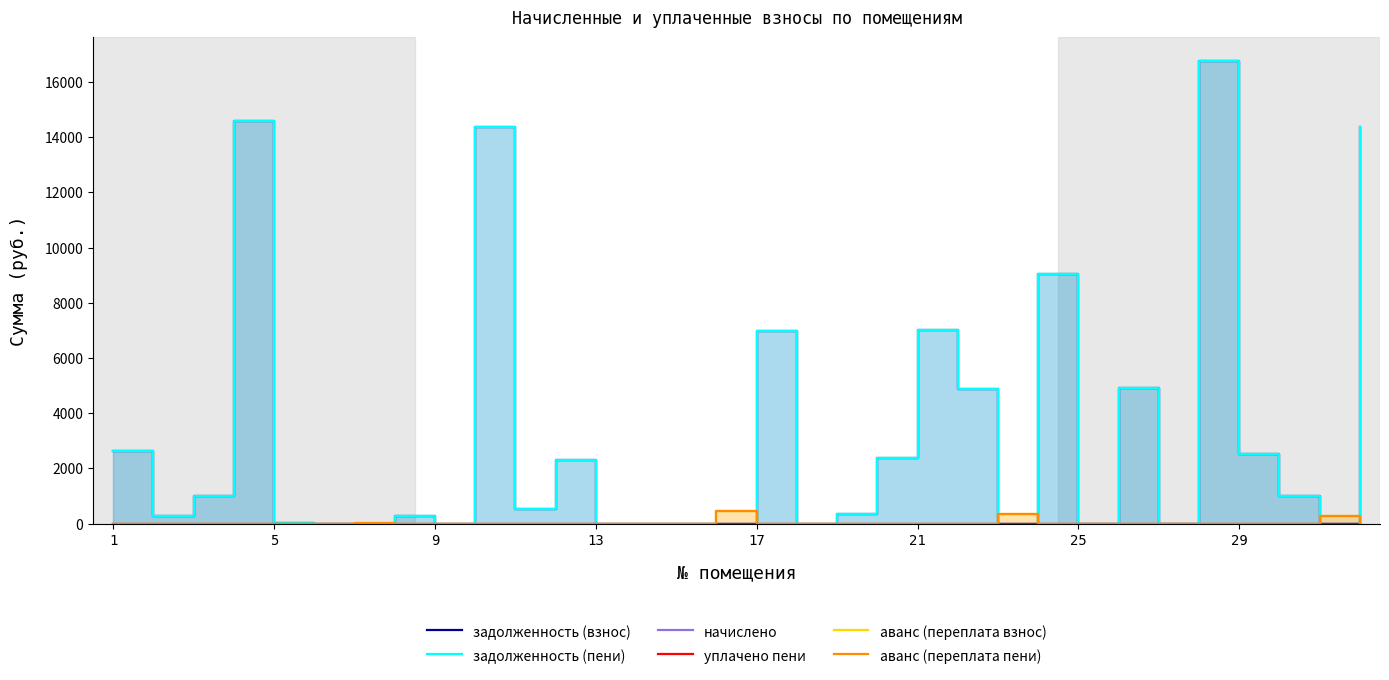

How many series are shown in this chart?

6